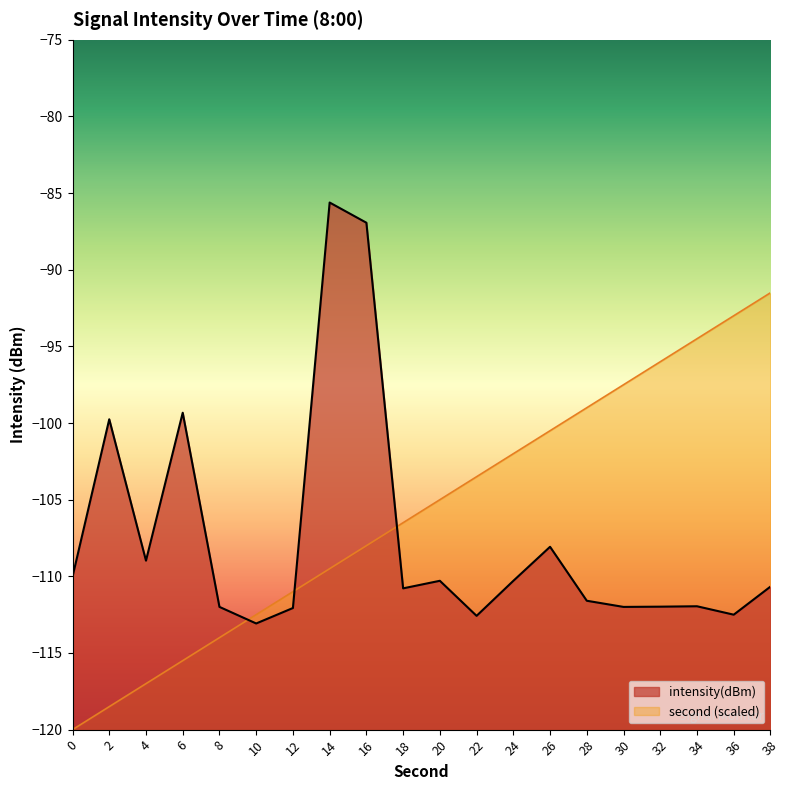

How many series are shown in this chart?

2